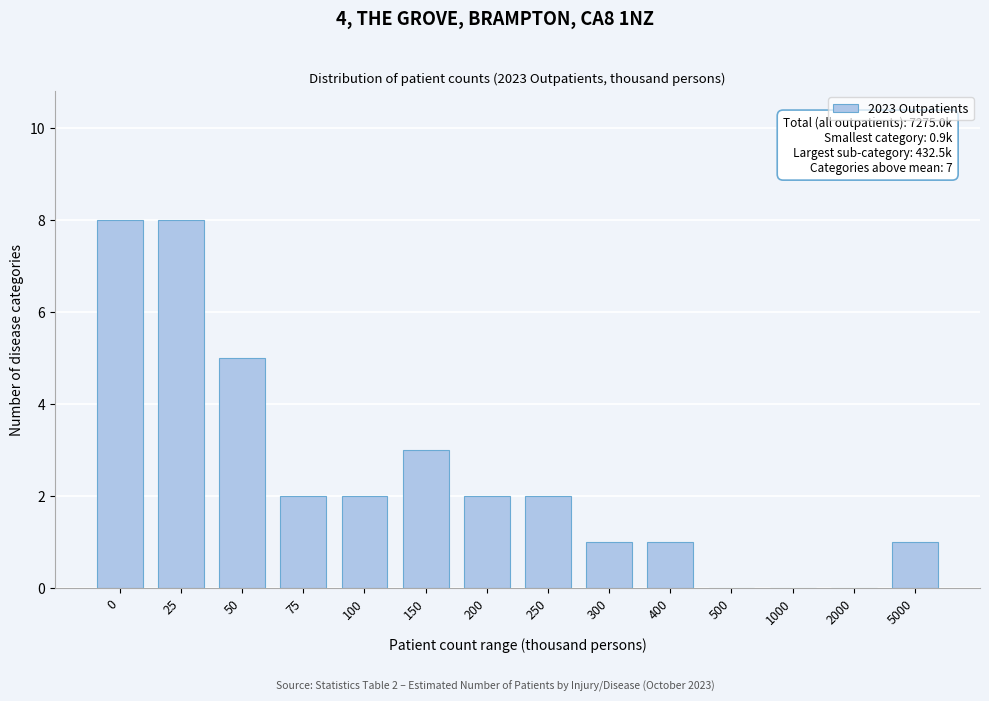

Reading left to right, list all the values displayed in this chart.

0=8	25=8	50=5	75=2	100=2	150=3	200=2	250=2	300=1	400=1	500=0	1000=0	2000=0	5000=1